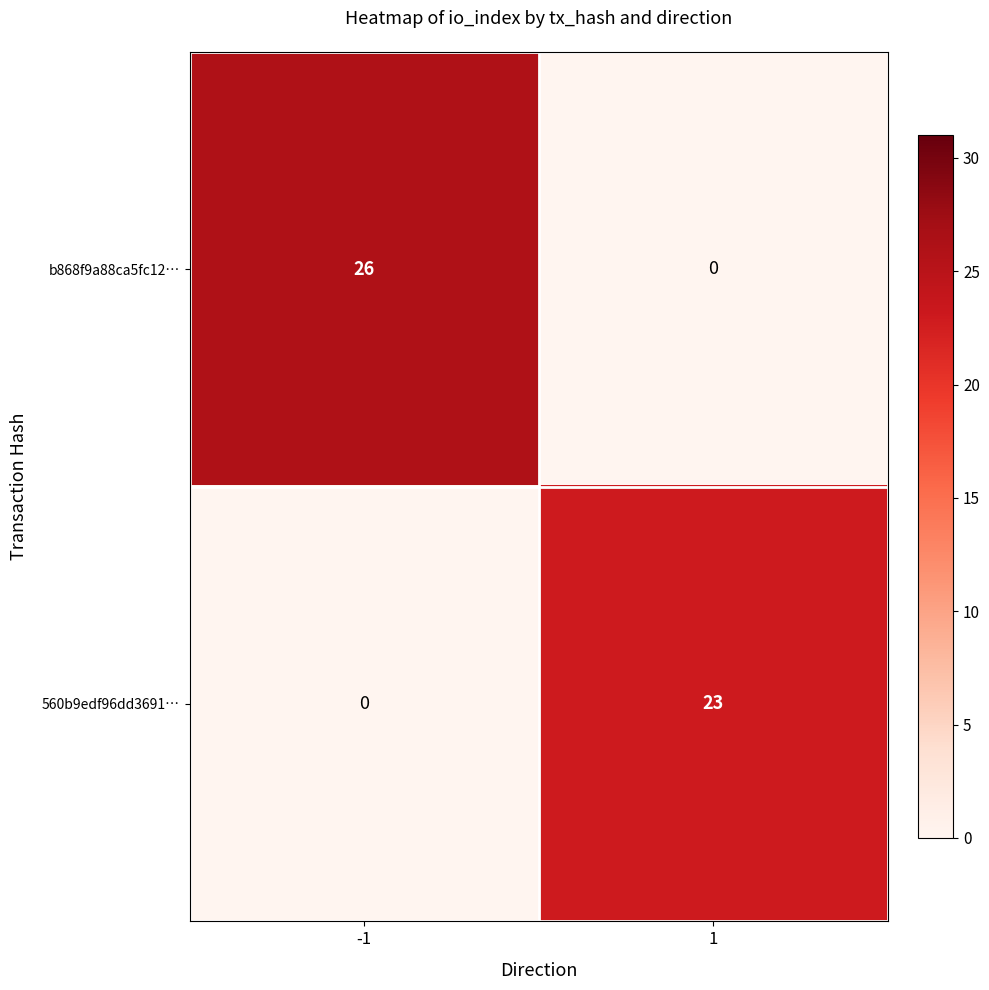

Which series changed the most between -1 and 1?

b868f9a88ca5fc12…